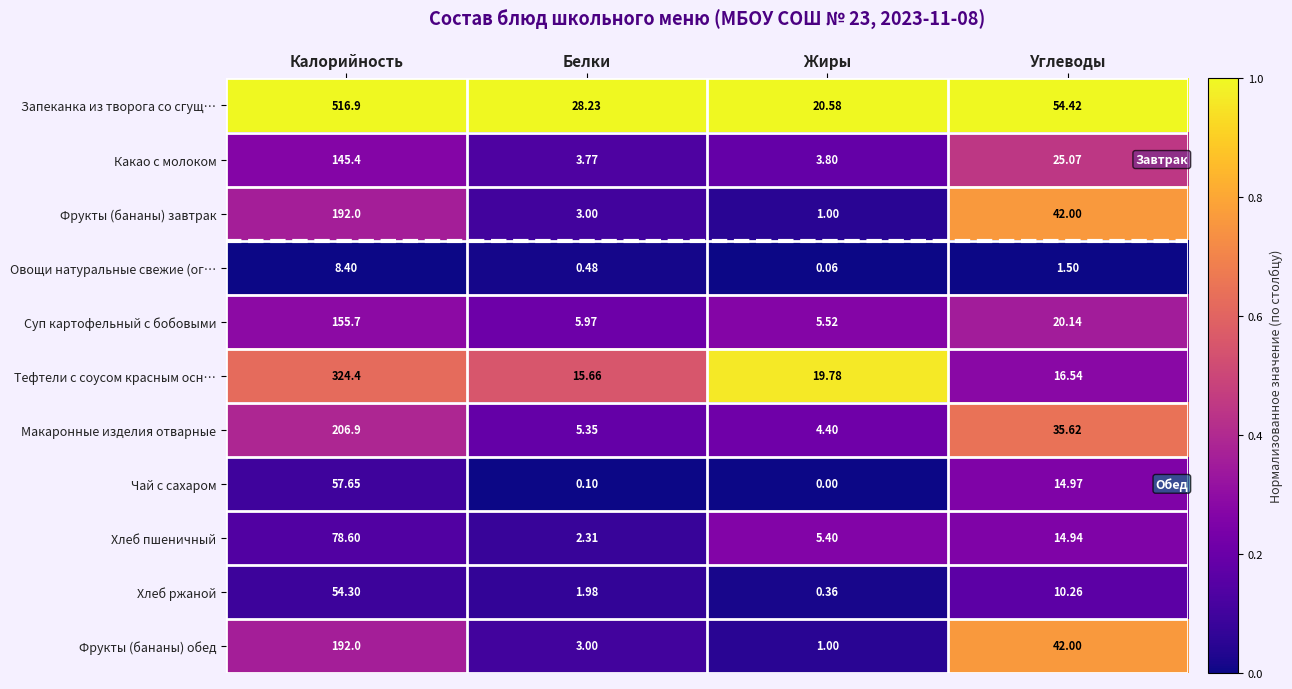

At which category is the sum across all series the highest?

Калорийность